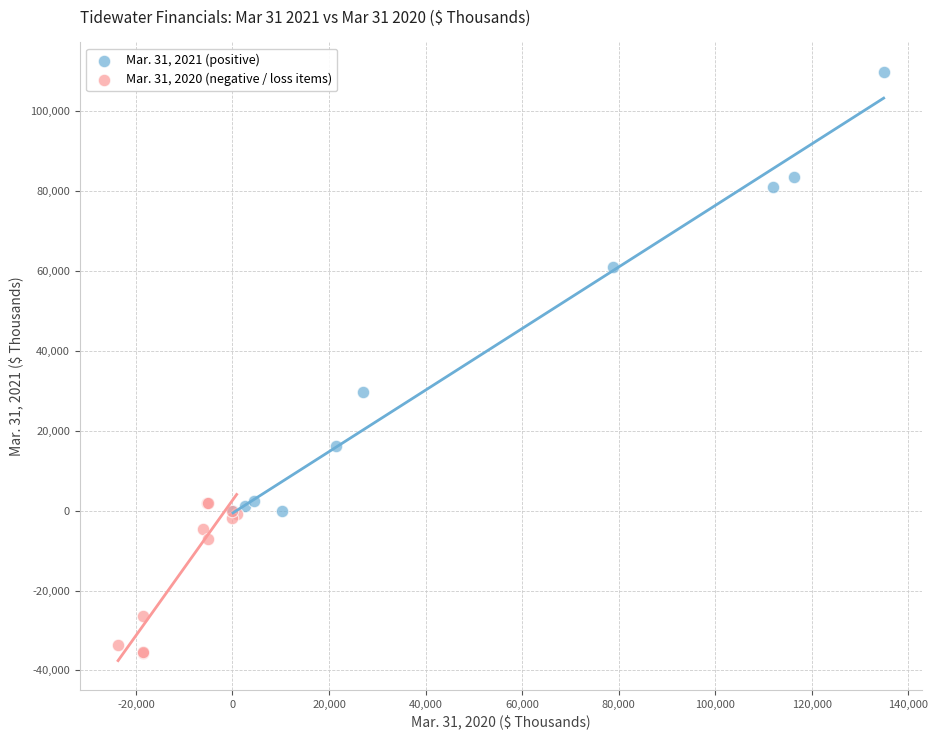

Which series contains the lowest Y value?

Mar. 31, 2020 (negative / loss items)